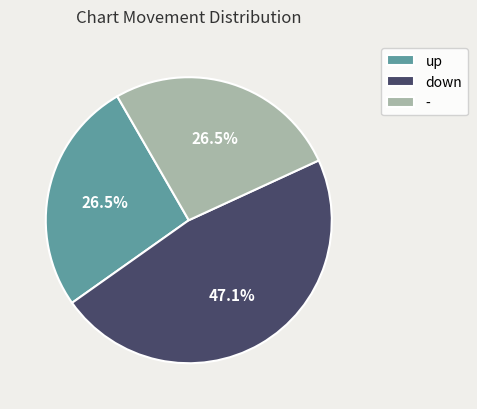

Is there a majority slice in this chart?

No